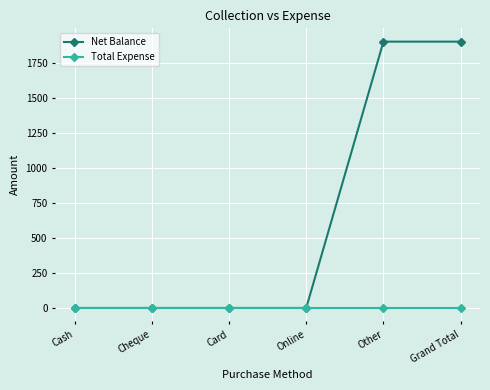

What position from the right is Cash?

6